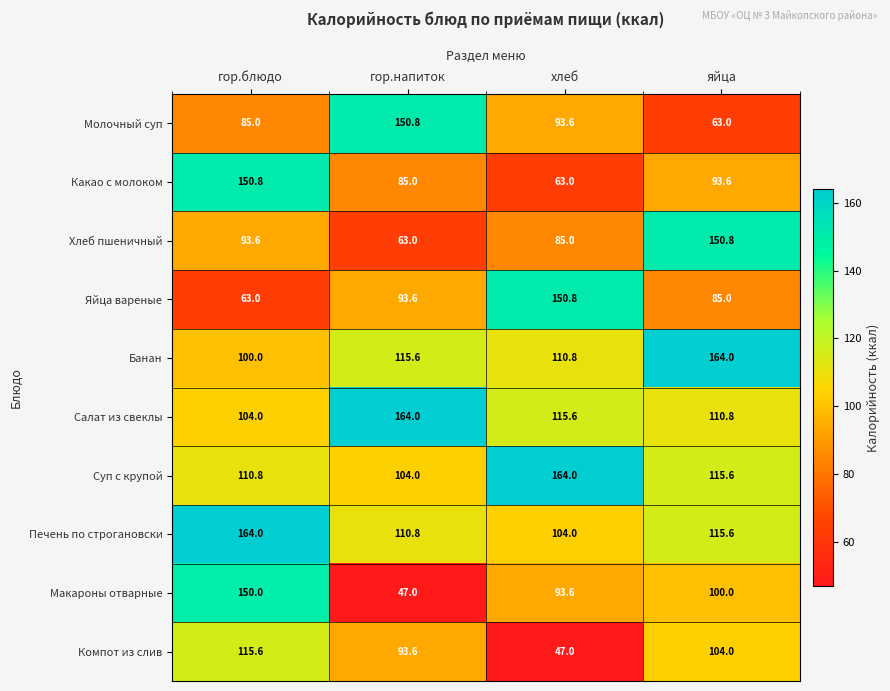

What is the sum of all Хлеб пшеничный values?

392.4